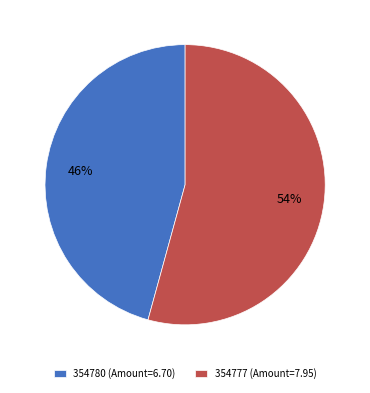

Which has a higher value, 354777 or 354780?

354777